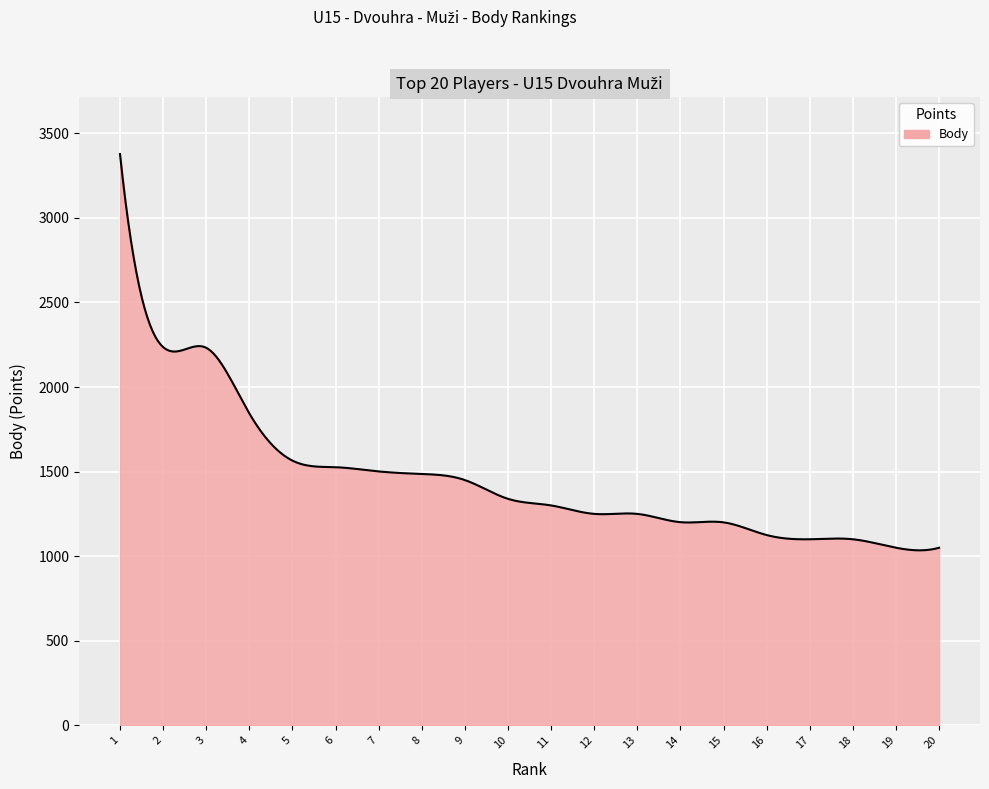

What is the difference between the maximum and minimum values?

2342.5